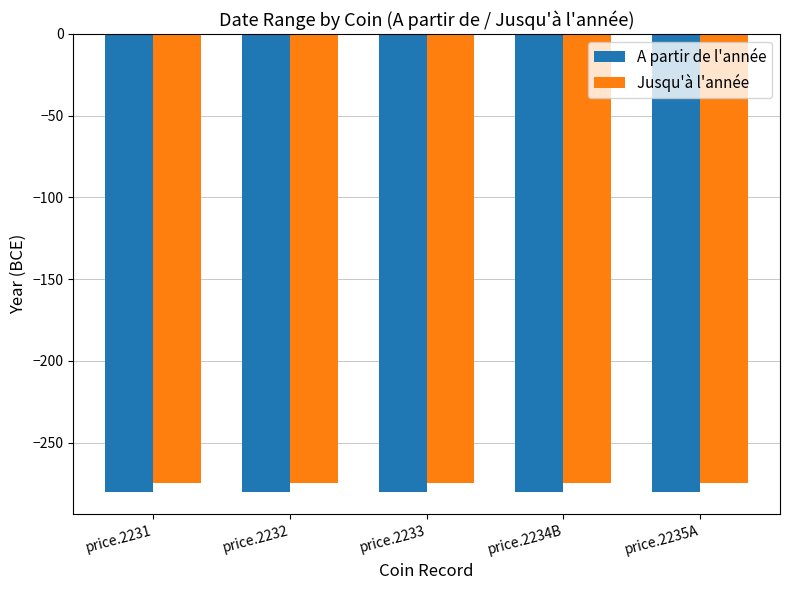

What is the minimum value shown in the chart?

-280